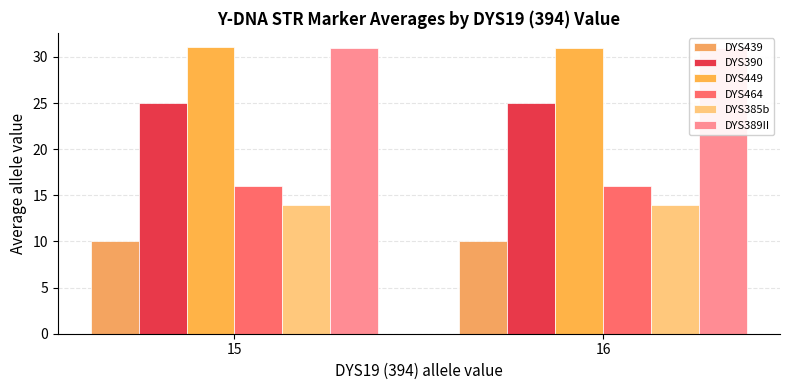

Count the number of data series in this chart.

6